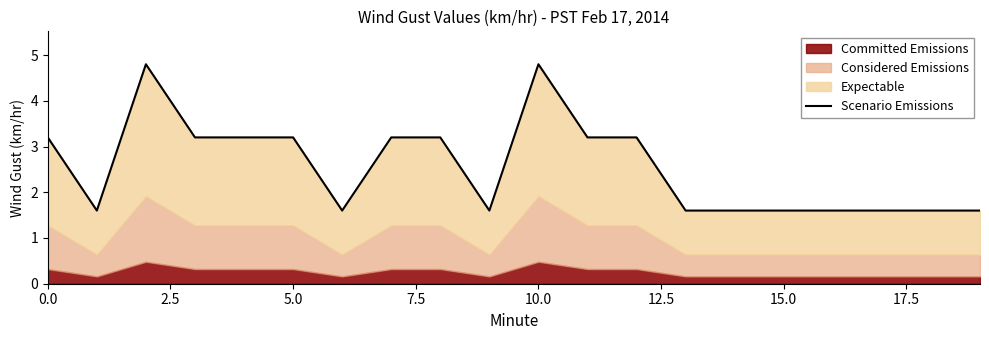

How many data points are less than 3?

10